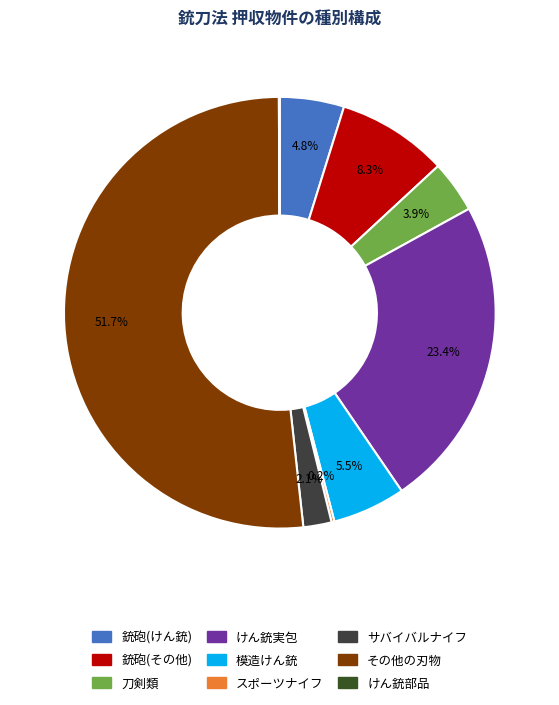

To the nearest percent, what is the difference between the サバイバルナイフ and その他の刃物 slice percentages?

50%